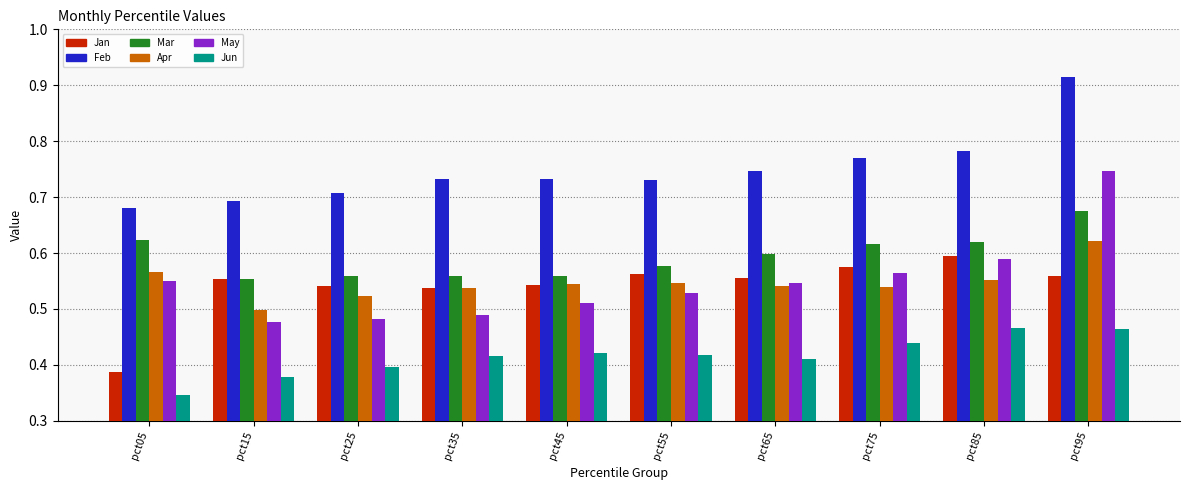

Is it true that May equals 0.5 at pct05?

True